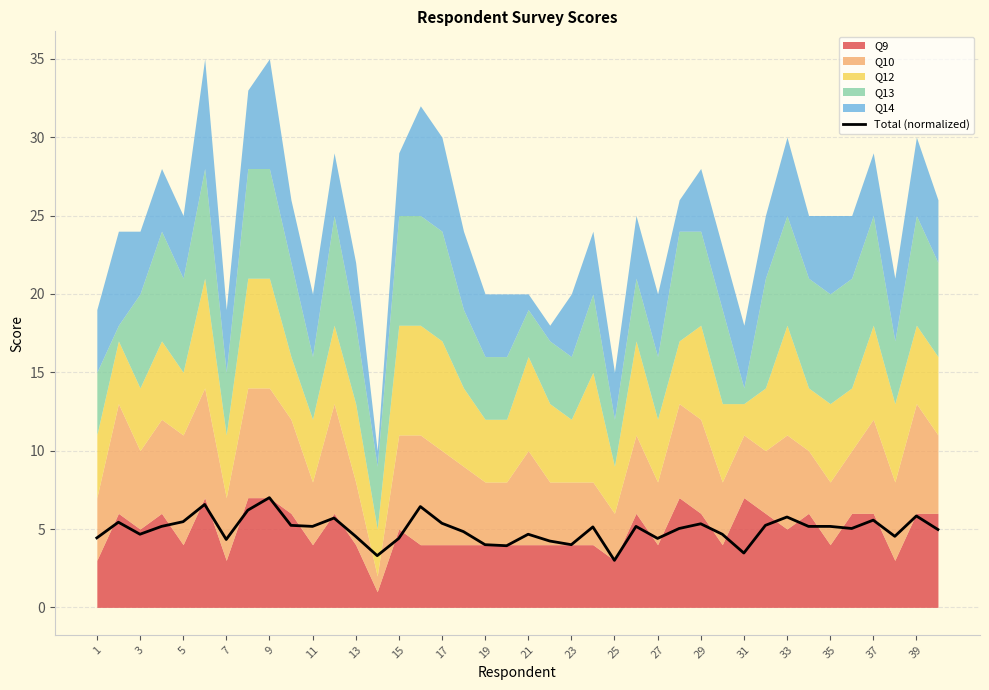

What is the lowest value of the Total (normalized) series?

3.0